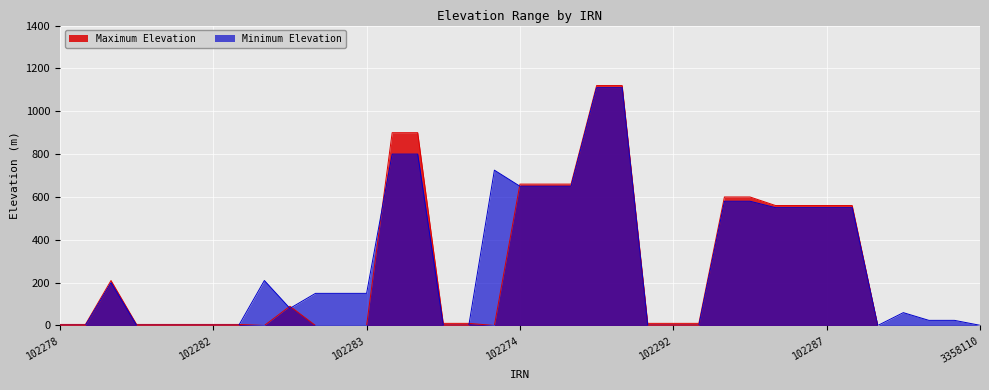

Between 102284 and 3546831, which is larger?

3546831